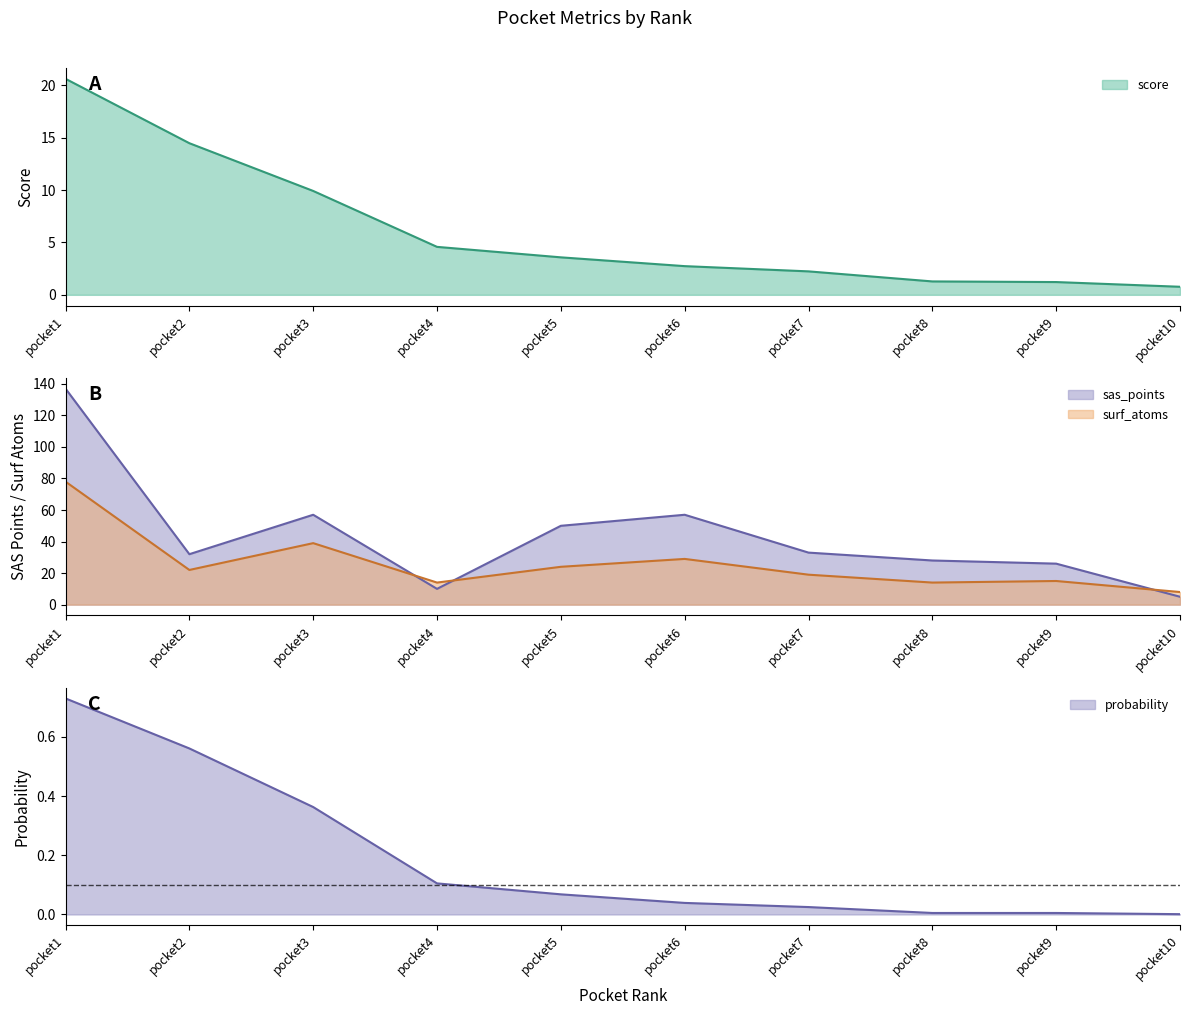

True or false: surf_atoms and sas_points cross at least once.

True